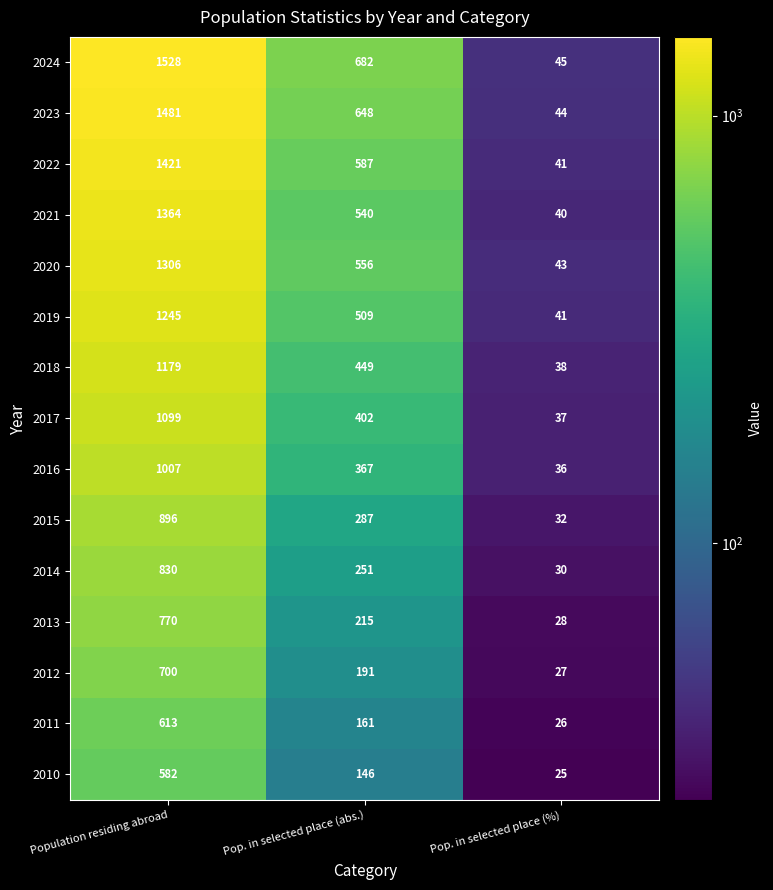

What is the difference between the maximum and minimum values in the 2011 series?

587